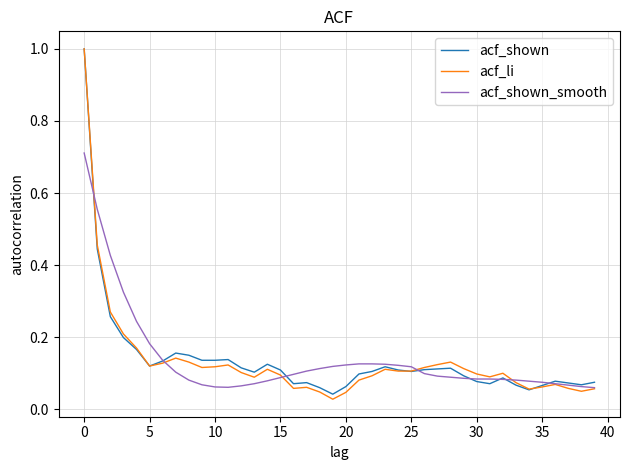

Which series has the widest spread of values?

acf_li